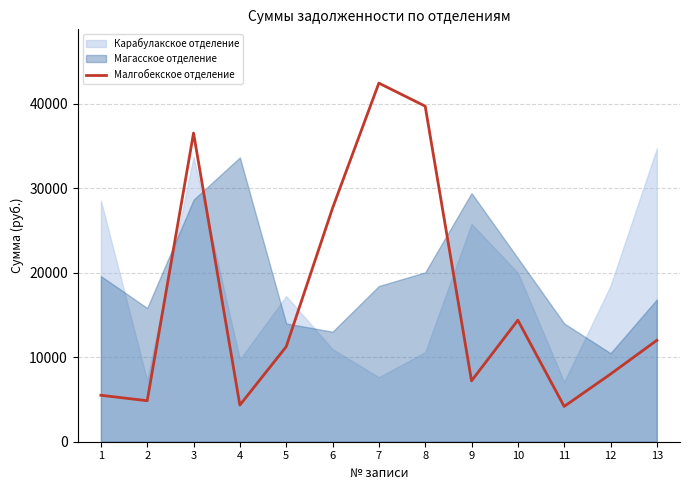

Which label corresponds to the largest value in the chart?

7